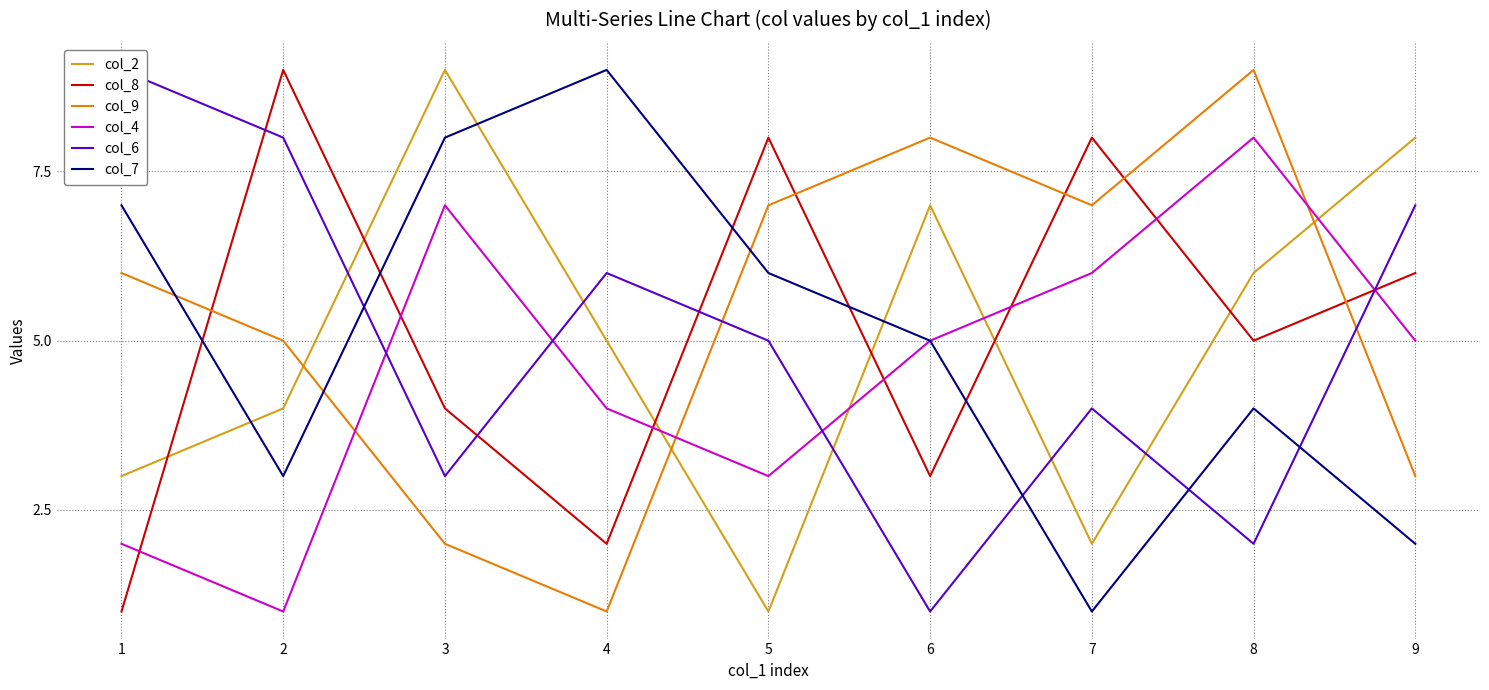

How many data points in col_8 are less than 5?

4